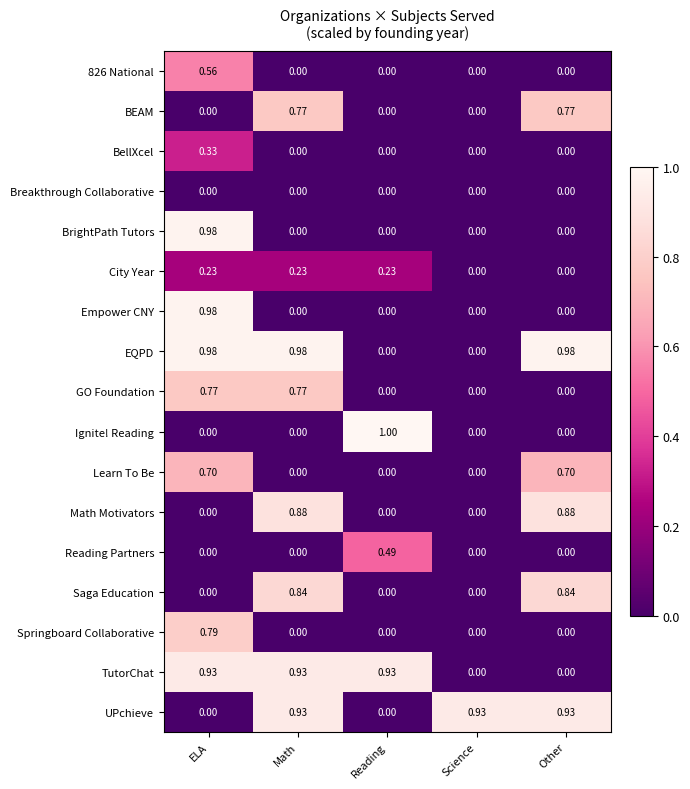

At which category is the sum across all series the highest?

ELA